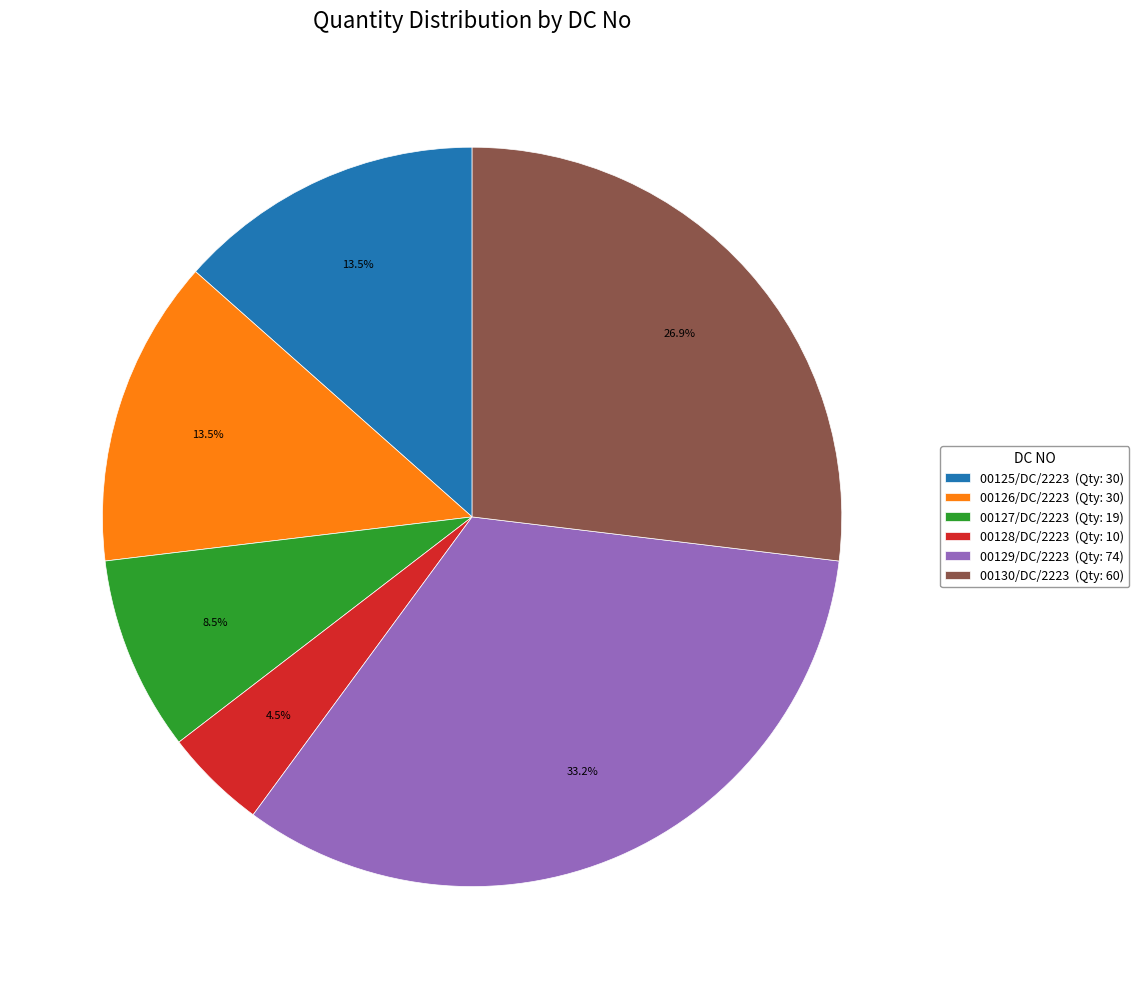

Is the sum of 00125/DC/2223 and 00127/DC/2223 greater than half?

No